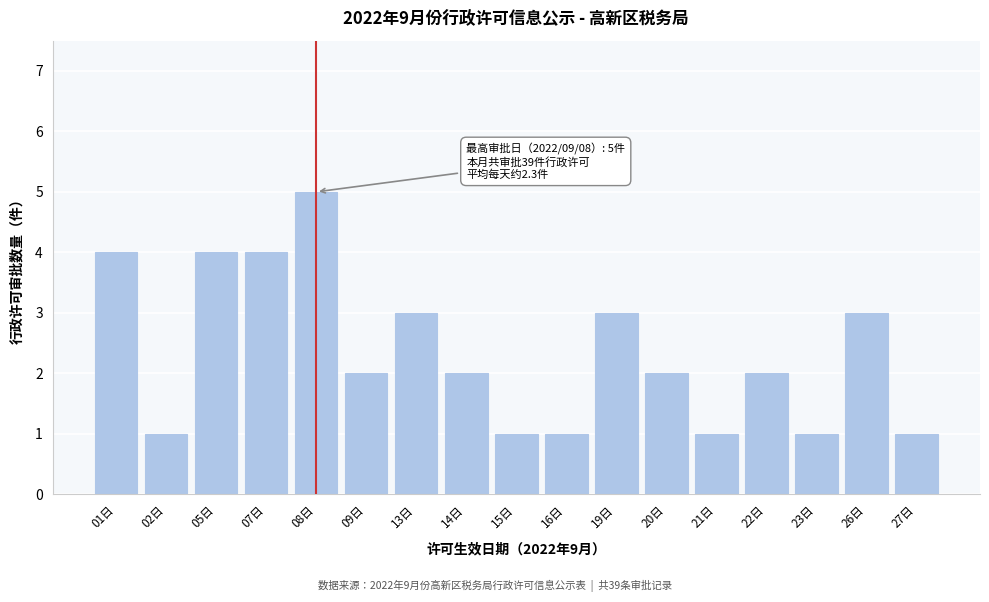

Reading left to right, list all the values displayed in this chart.

4	1	4	4	5	2	3	2	1	1	3	2	1	2	1	3	1